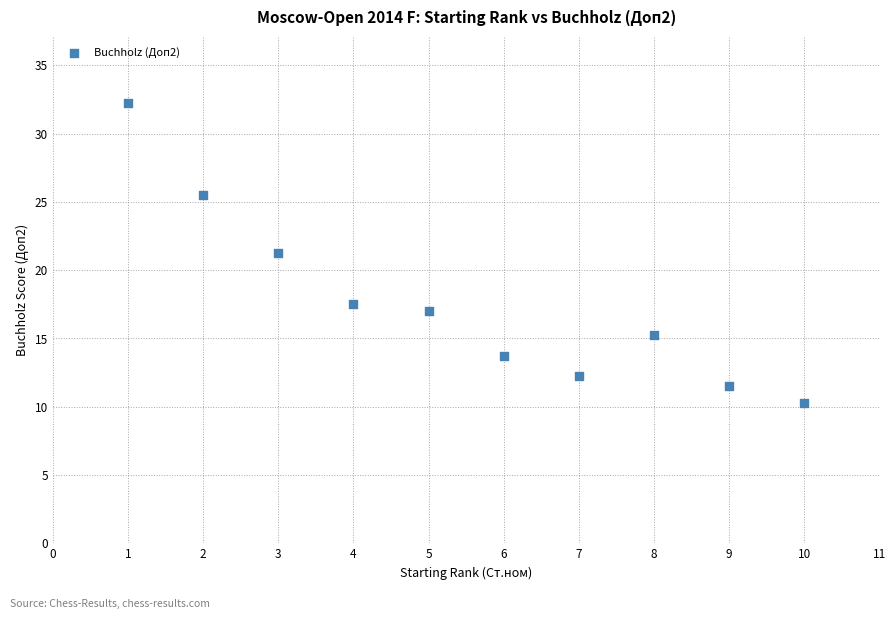

What is the range of X values (max minus min)?

9.0